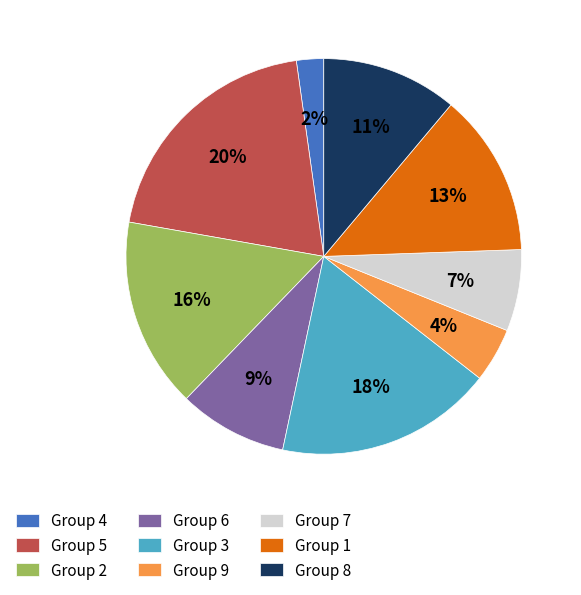

To the nearest percent, what is the average slice percentage?

11%